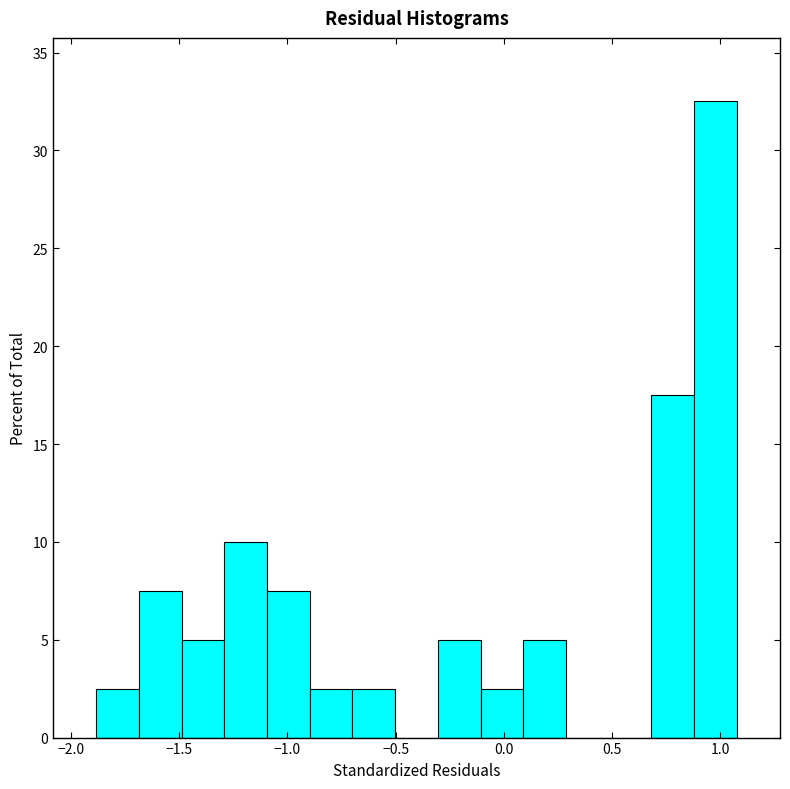

Around what value on the x-axis is the tallest bar? Give the approximate position of its centre, as read against the axis.

1.00